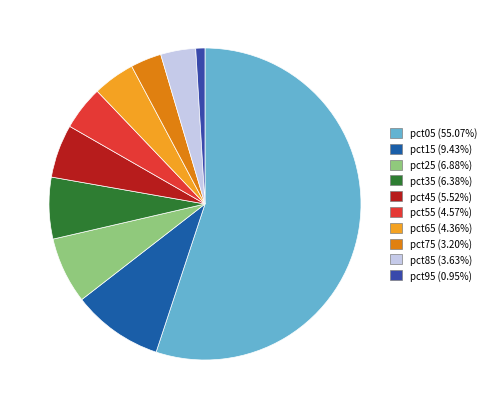

To the nearest percent, what percentage of the pie is pct75?

3%